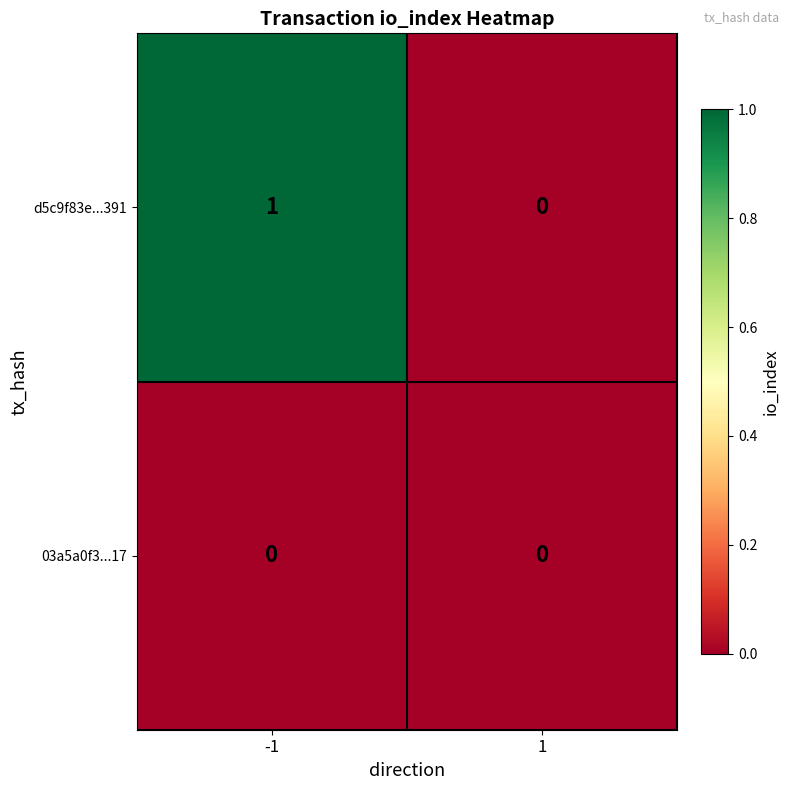

Which series has the largest total across all categories?

d5c9f83e...391